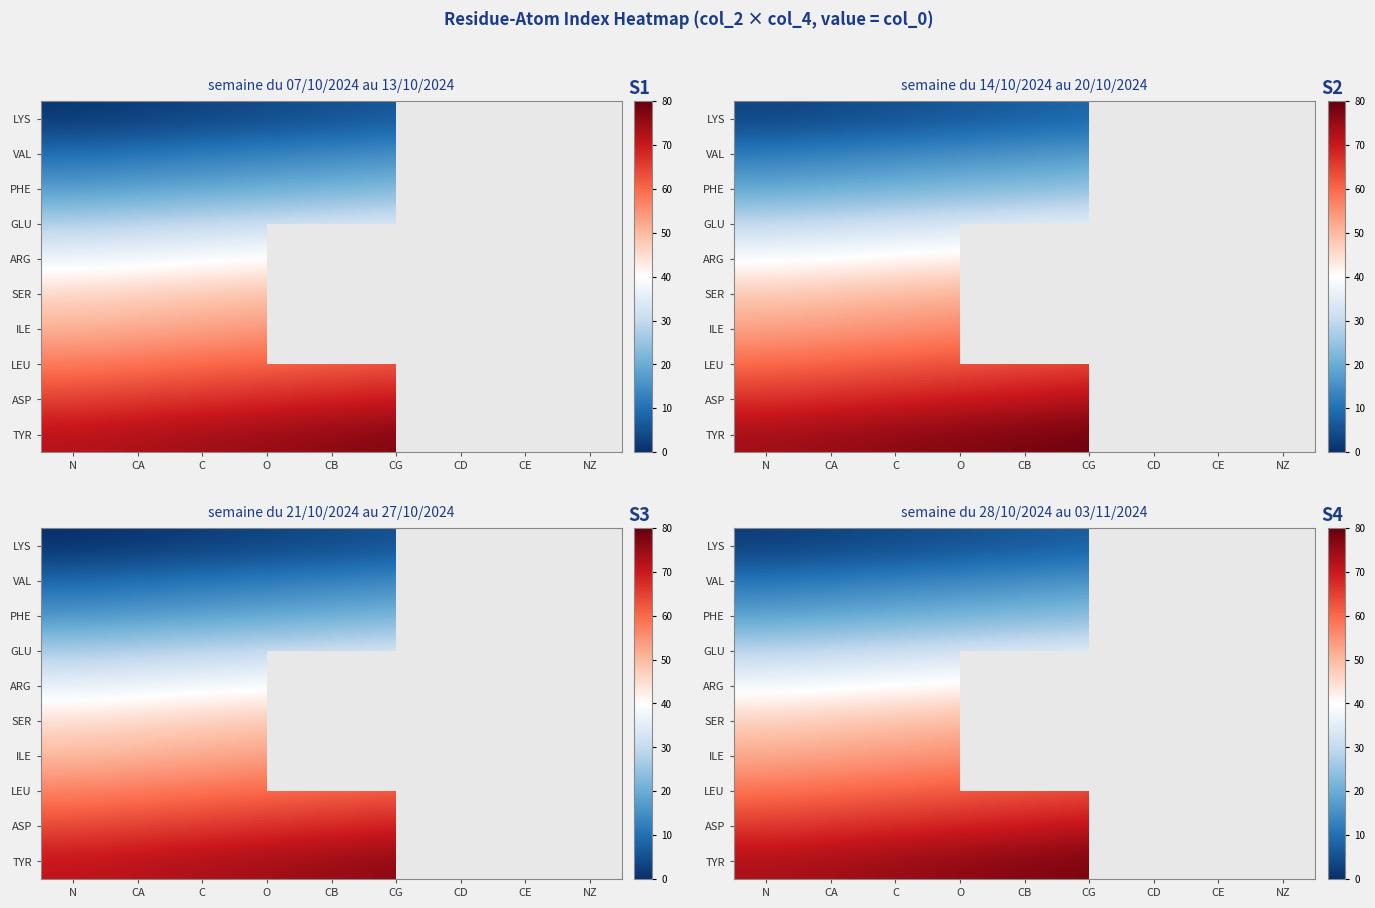

Is it true that PHE equals 19.0 at CA?

True